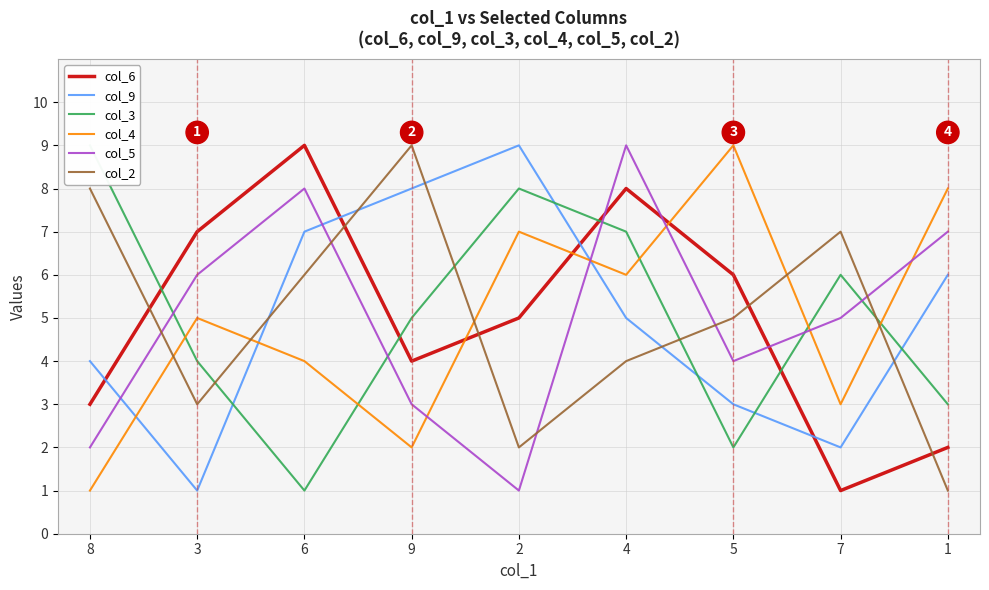

Which category has the lowest value in the col_6 series?

7